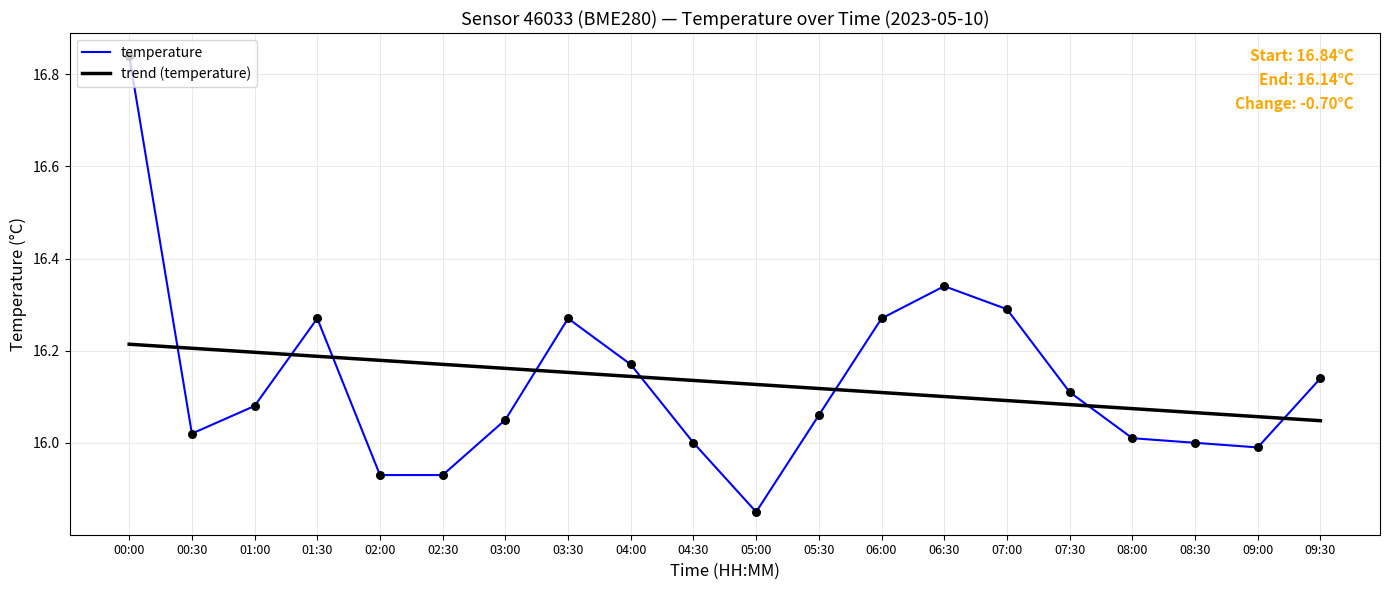

Which series has the widest spread of values?

temperature